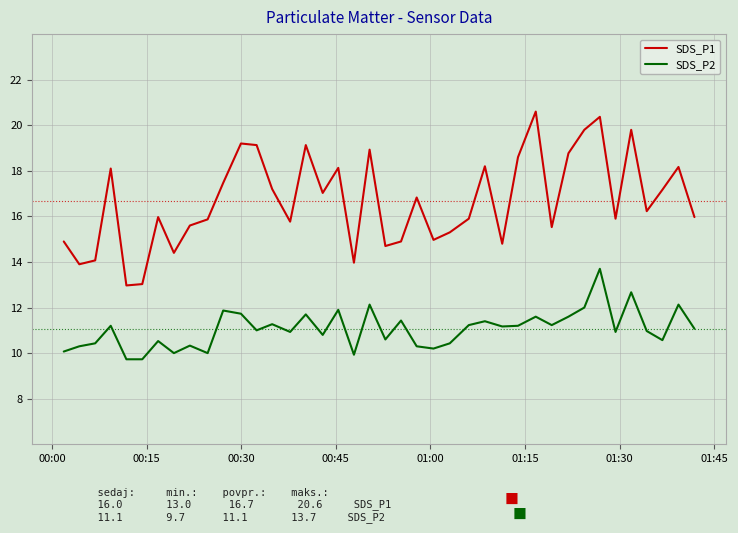

Which series has the largest total across all categories?

SDS_P1